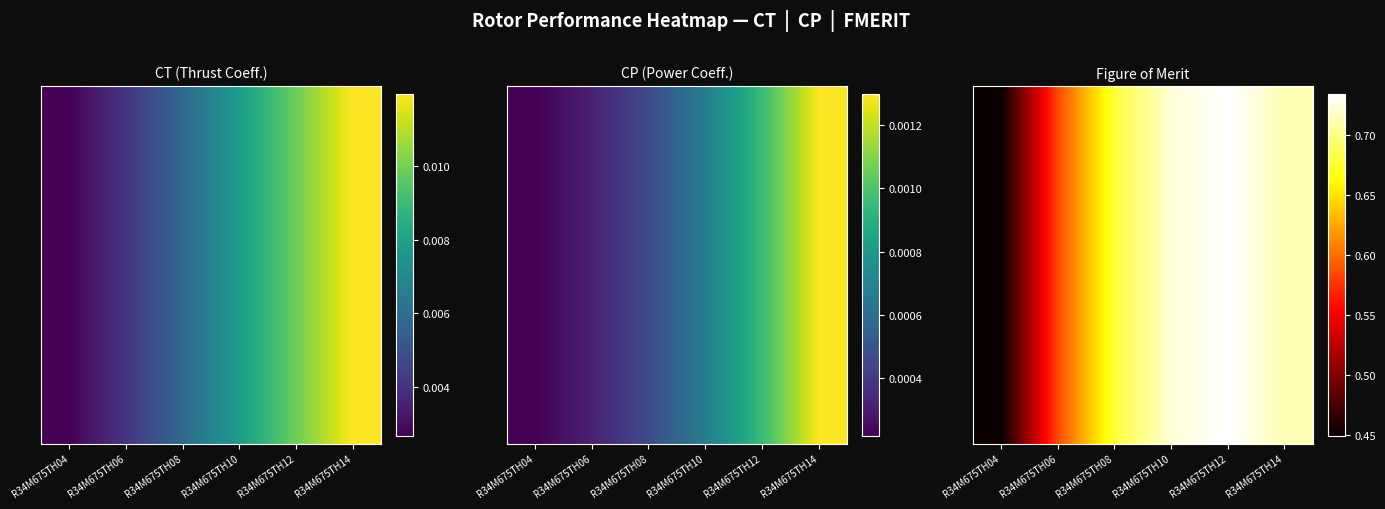

What is the sum of all values?

3.9